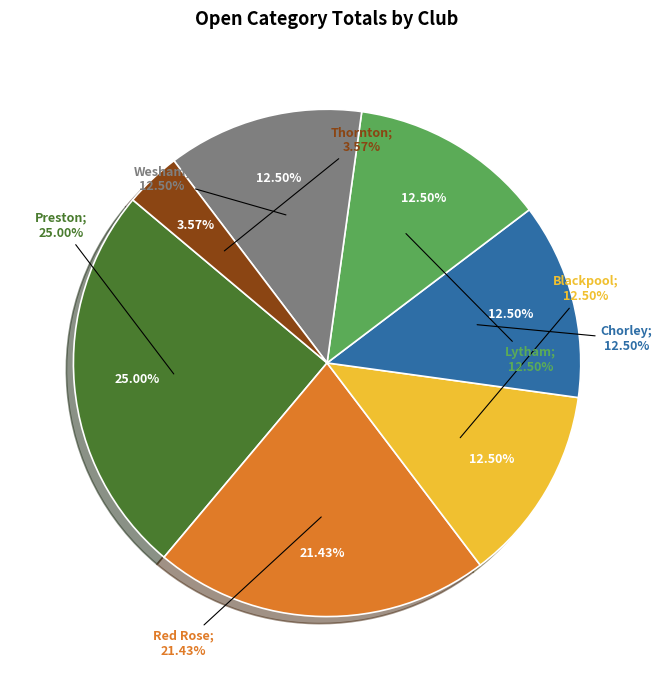

Between Chorley and Preston, which is larger?

Preston